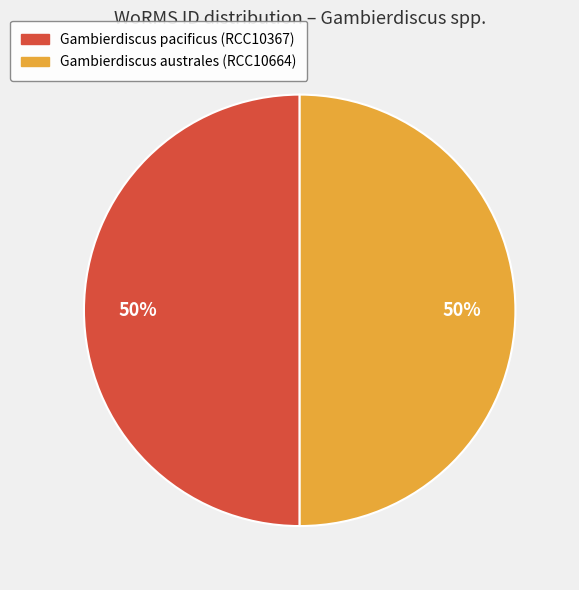

Is the sum of Gambierdiscus australes (RCC10664) and Gambierdiscus pacificus (RCC10367) greater than half?

Yes